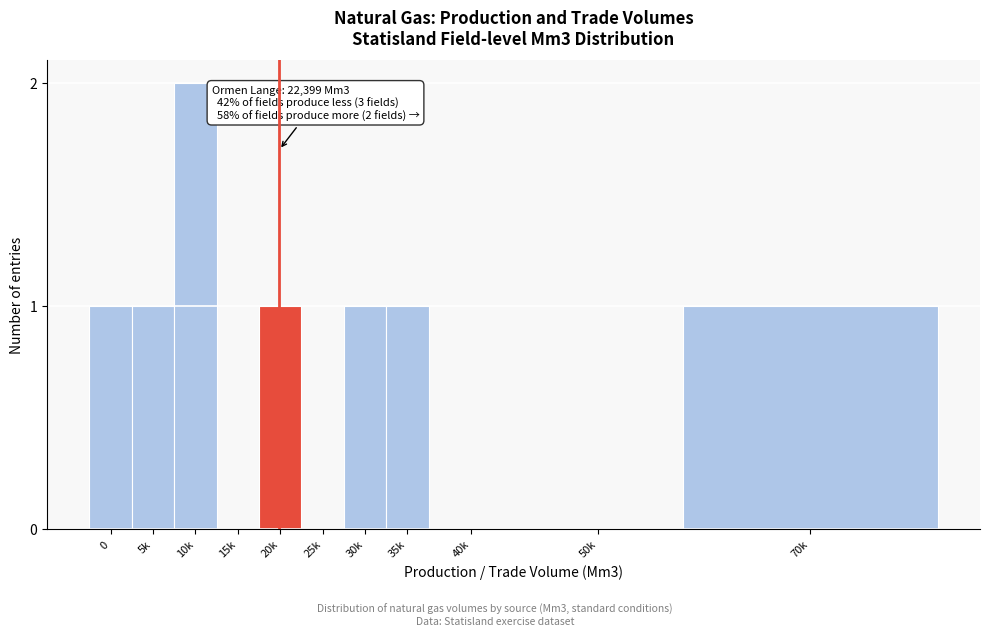

Reading right to left, transcribe all the data shown in this chart.

70k=1	50k=0	40k=0	35k=1	30k=1	25k=0	20k=1	15k=0	10k=2	5k=1	0=1